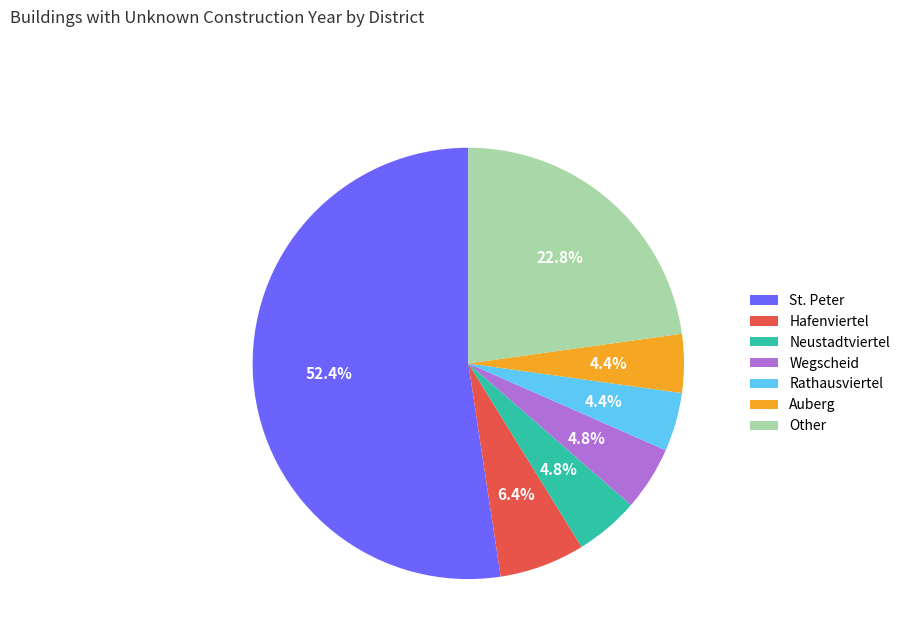

Count the number of slices in the pie.

7